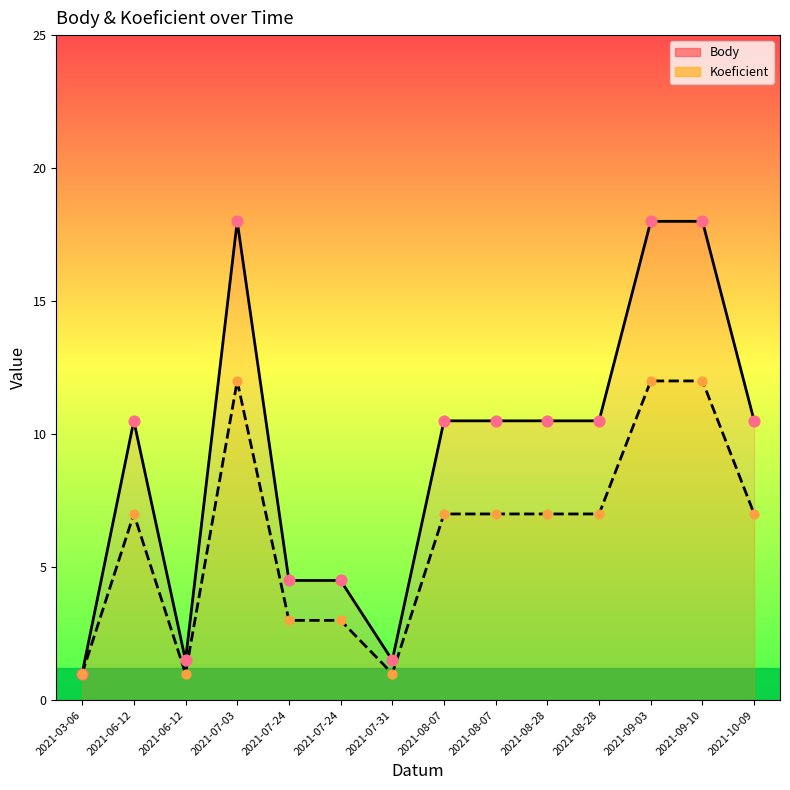

What are all the series names shown in the legend?

Body, Koeficient